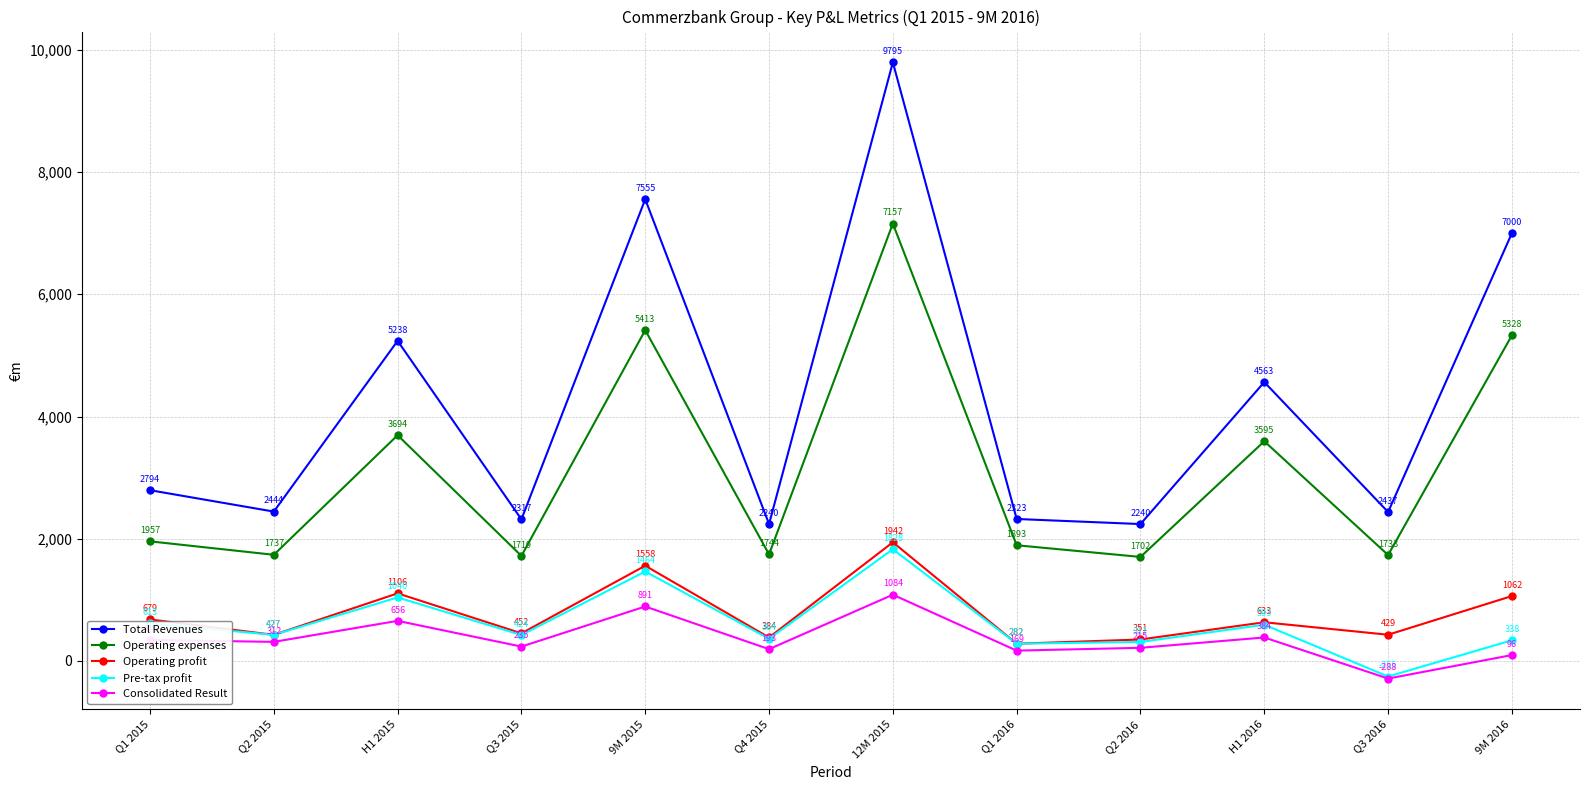

At Q4 2015, list the series in order from smallest to largest.

Consolidated Result, Pre-tax profit, Operating profit, Operating expenses, Total Revenues